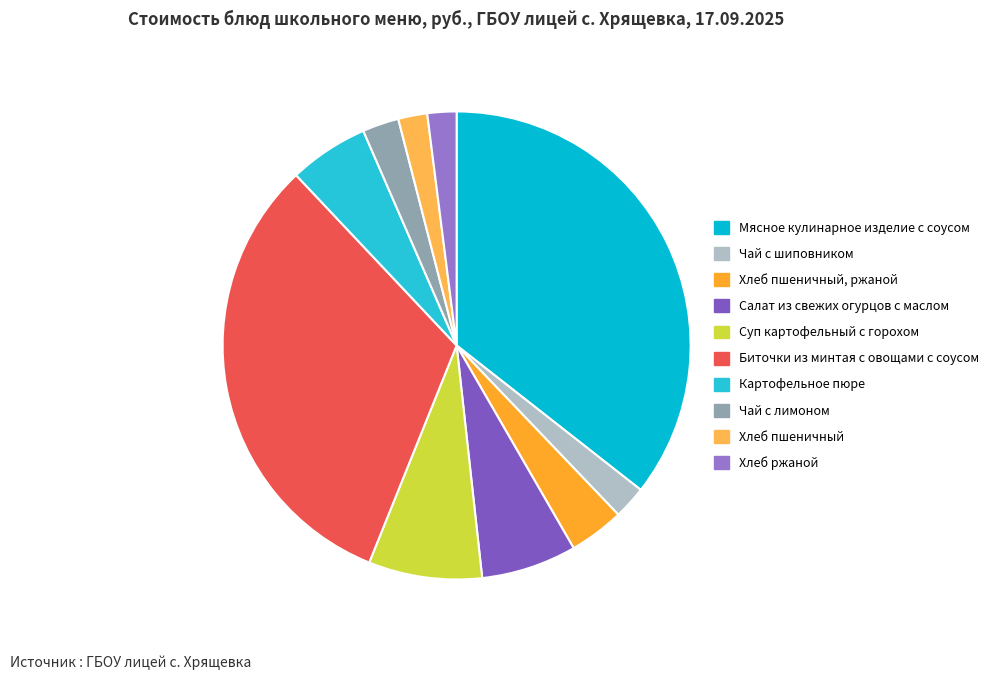

Count the number of slices in the pie.

10